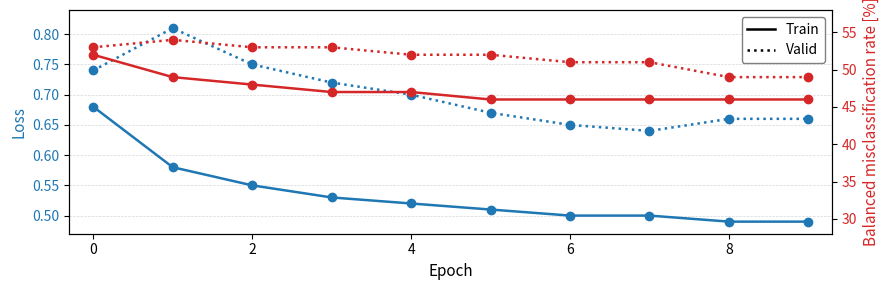

What is the total value across all series at 6?

100